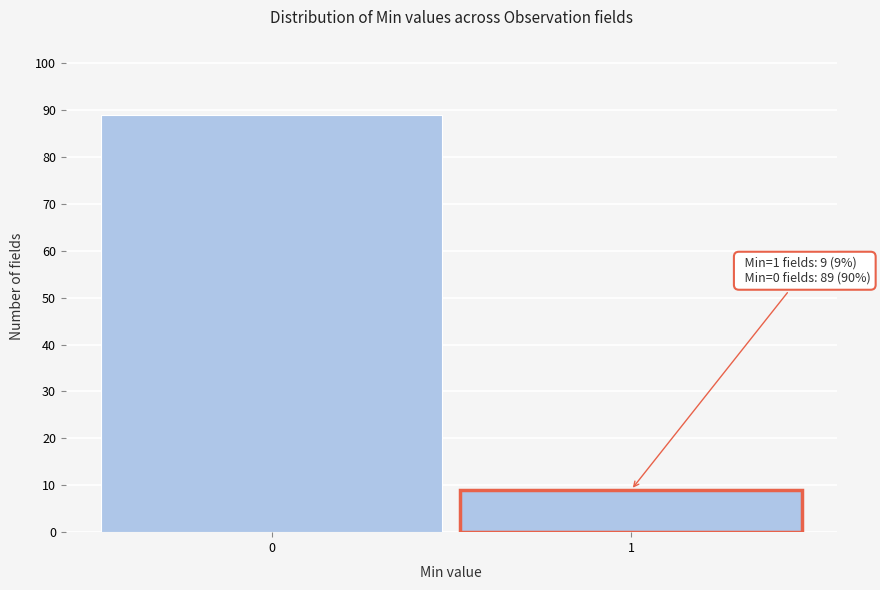

Reading left to right, what are all the values shown in this chart?

0=89	1=9